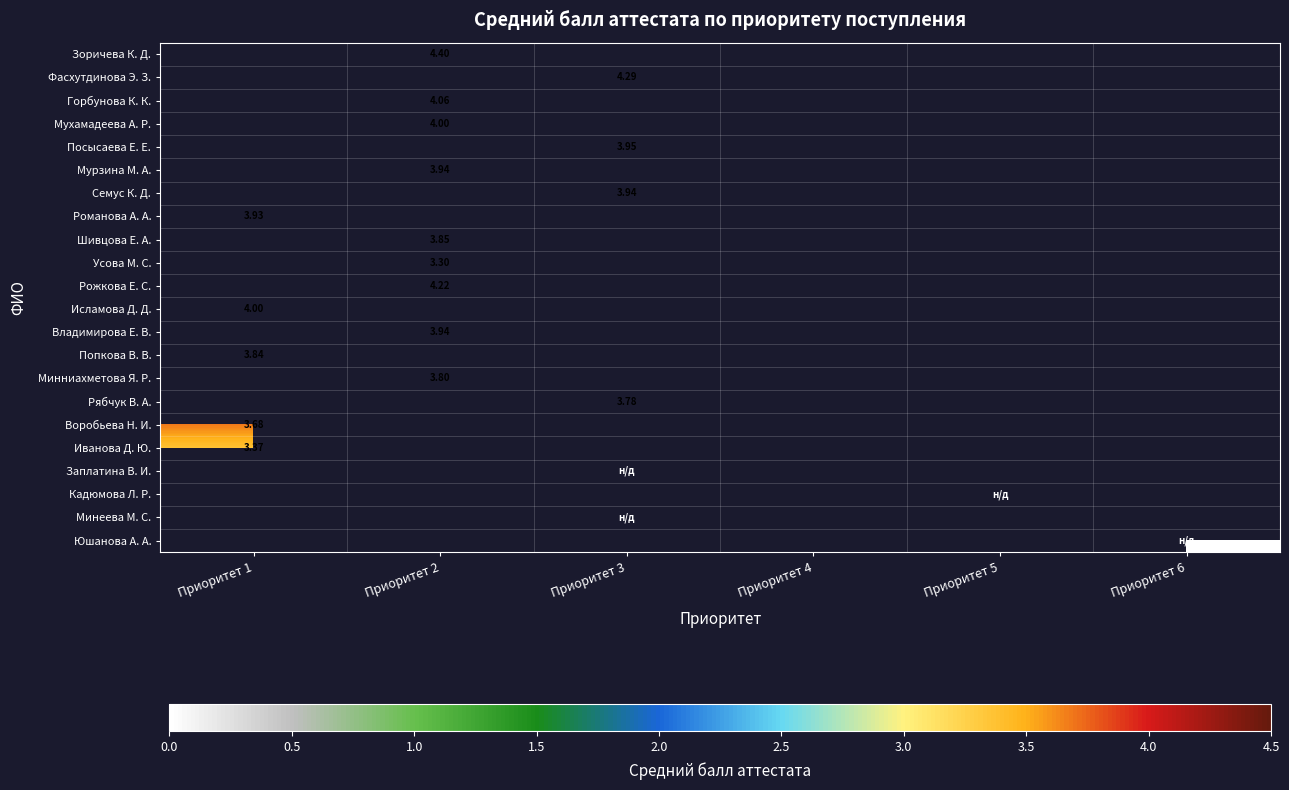

At which category does the chart reach its peak across all series?

Приоритет 2